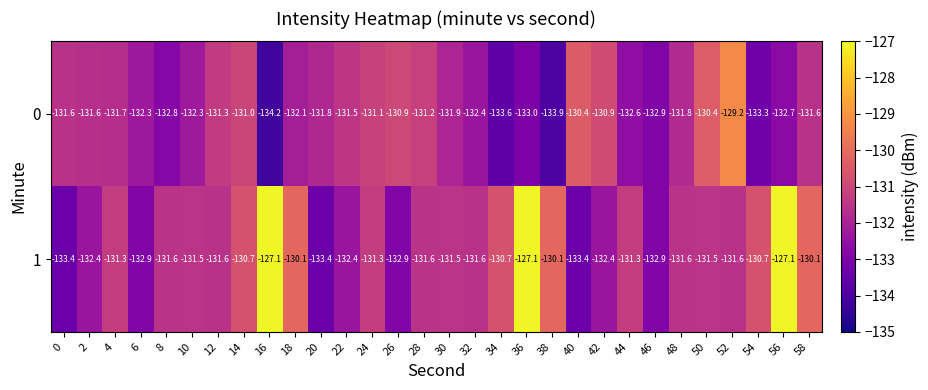

Which series has the largest total across all categories?

1